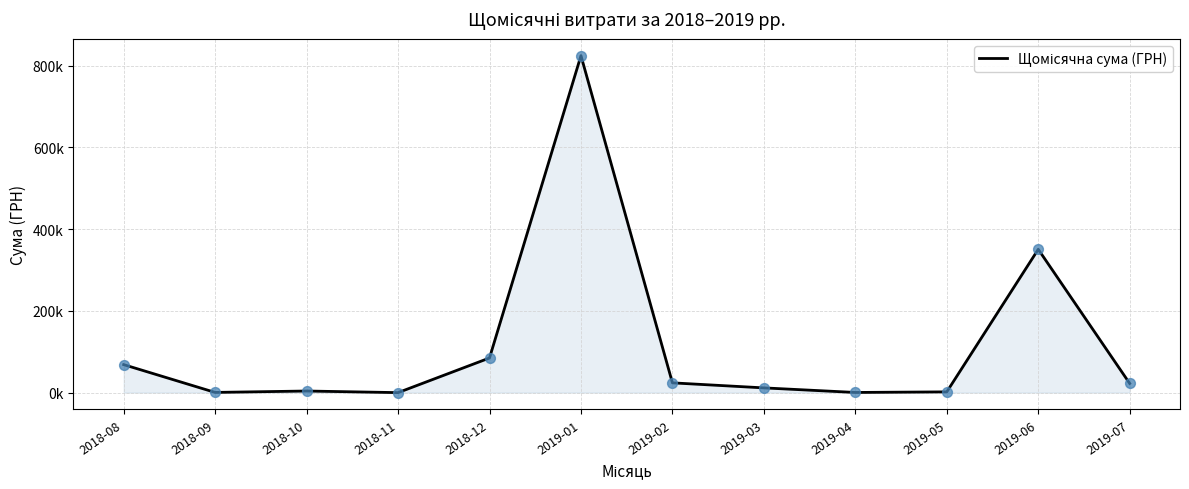

Which has a higher value, 2019-03 or 2019-02?

2019-02